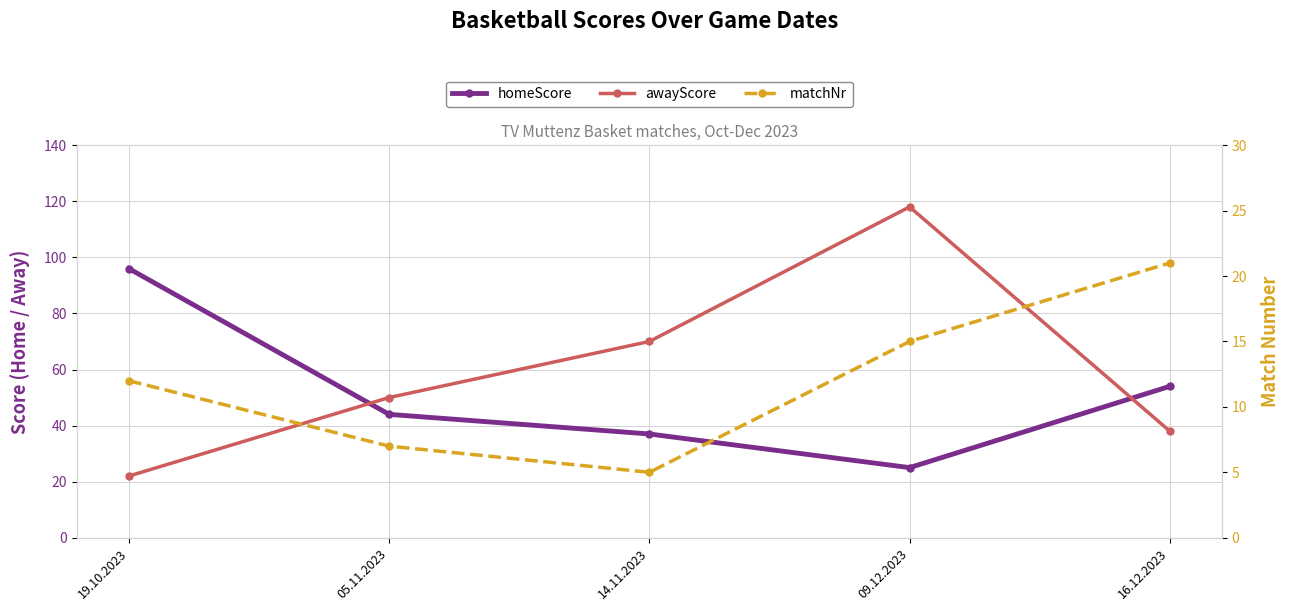

What are all the series names shown in the legend?

homeScore, awayScore, matchNr